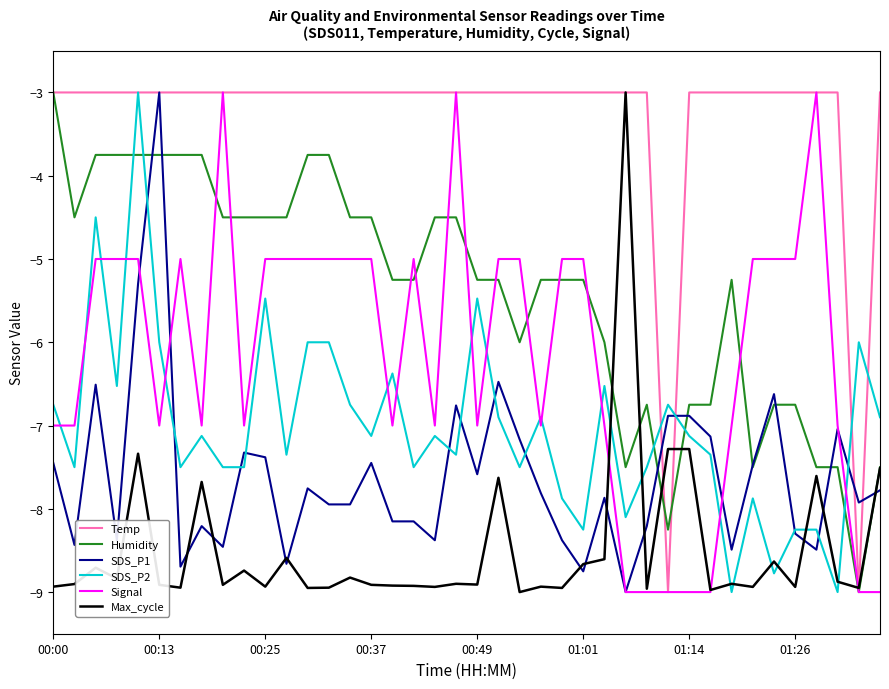

What is the greatest value displayed?

-3.0